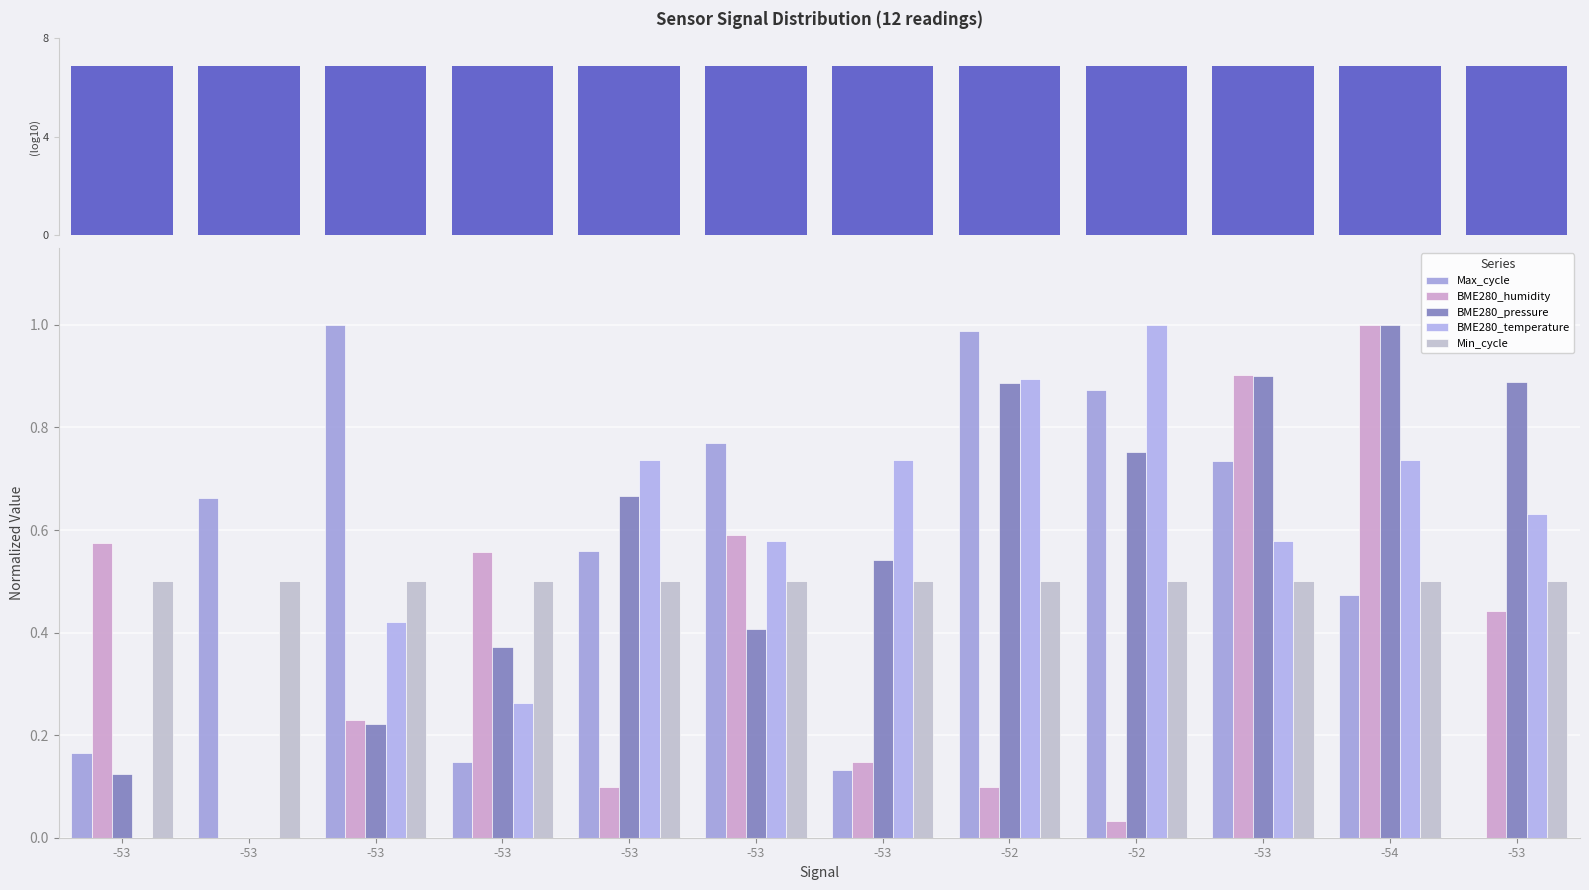

What is the sum of all BME280_pressure values?

6.8